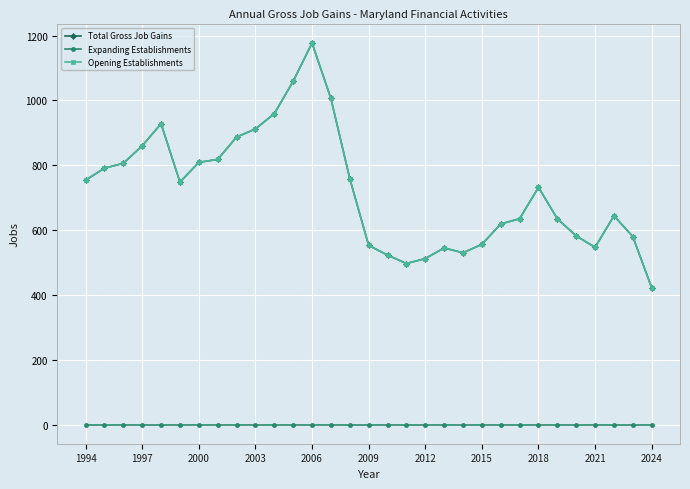

Is this an area chart (filled region under the line)?

No